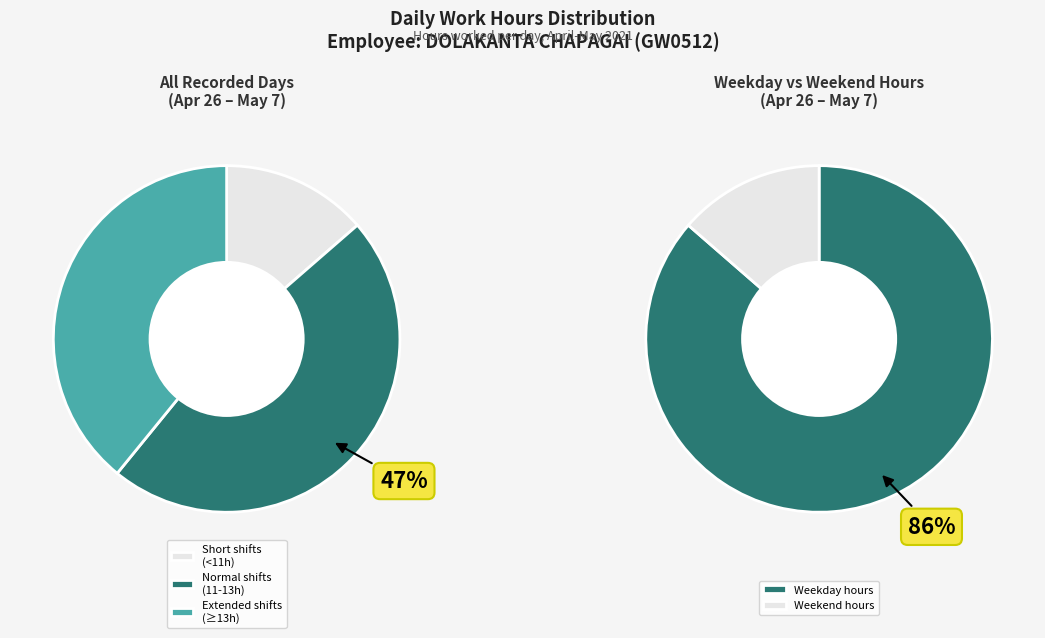

Does Tue 4/5 account for over 50% of the chart?

No